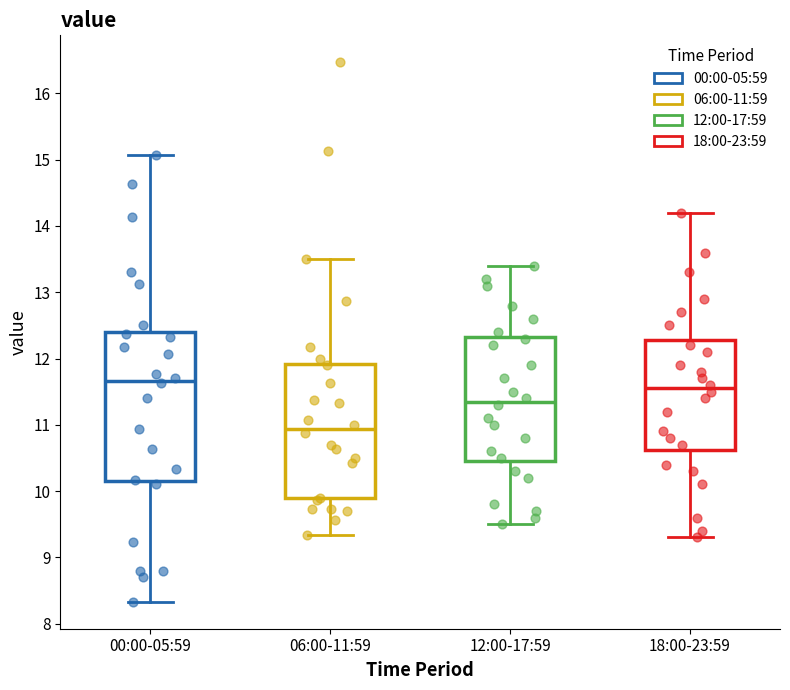

Reading left to right, read every box against the y-axis: the position of its median line, the range the box covers, and the ends of its whiskers. The values are not printed on the chart, so give them approximately, as read against the axis.

00:00-05:59: median 11.7, box 10.2 to 12.4, whiskers 8.3 to 15.1
06:00-11:59: median 10.9, box 9.9 to 11.9, whiskers 9.3 to 13.5
12:00-17:59: median 11.4, box 10.5 to 12.3, whiskers 9.5 to 13.4
18:00-23:59: median 11.6, box 10.6 to 12.3, whiskers 9.3 to 14.2